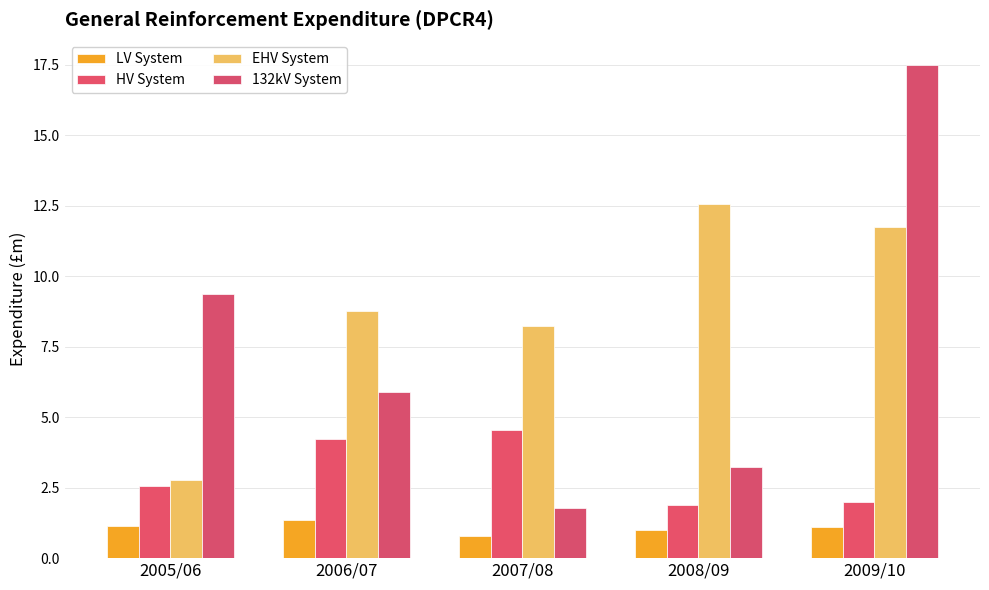

What is the difference between the second highest and second lowest values in the EHV System series?

3.5